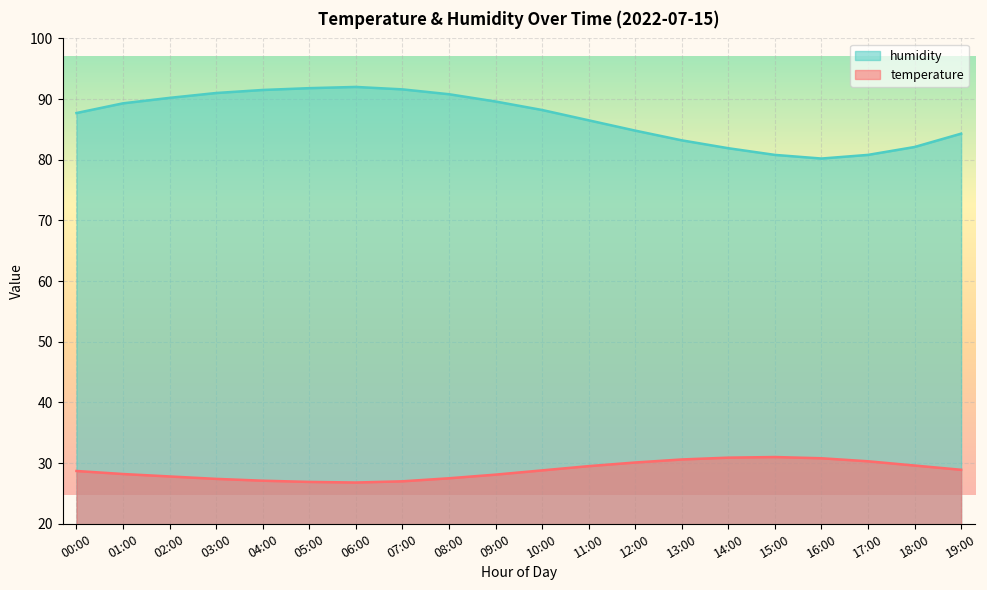

Is it true that temperature equals 9.2 at 02:00?

False